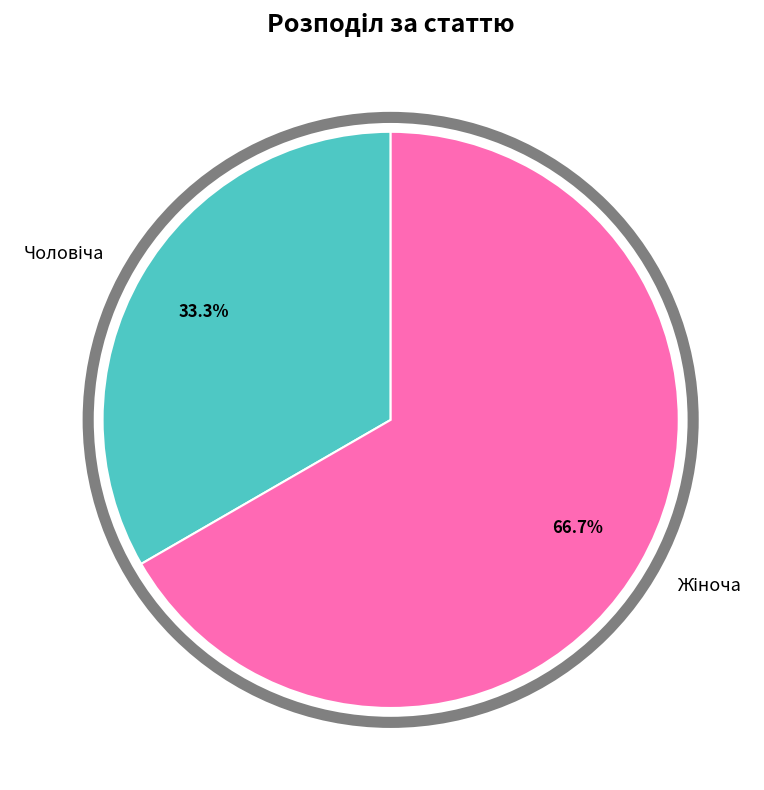

Does any single category account for the majority?

Yes